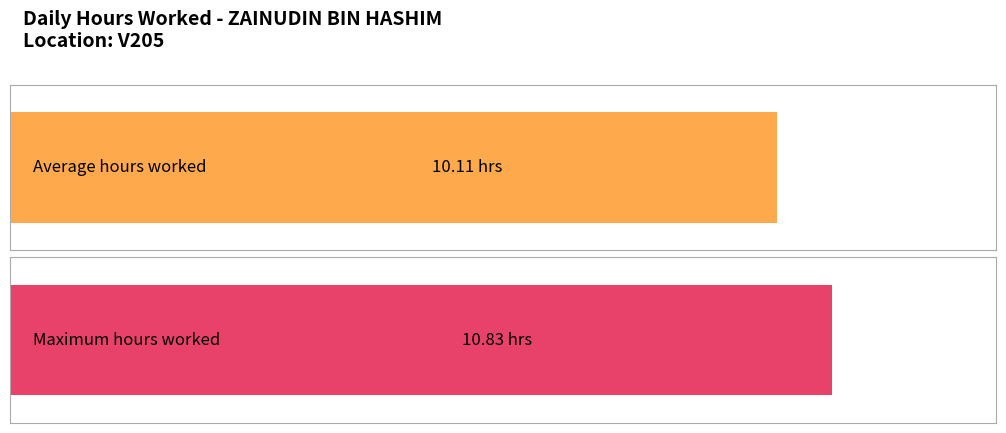

Does the chart contain stacked bars?

No